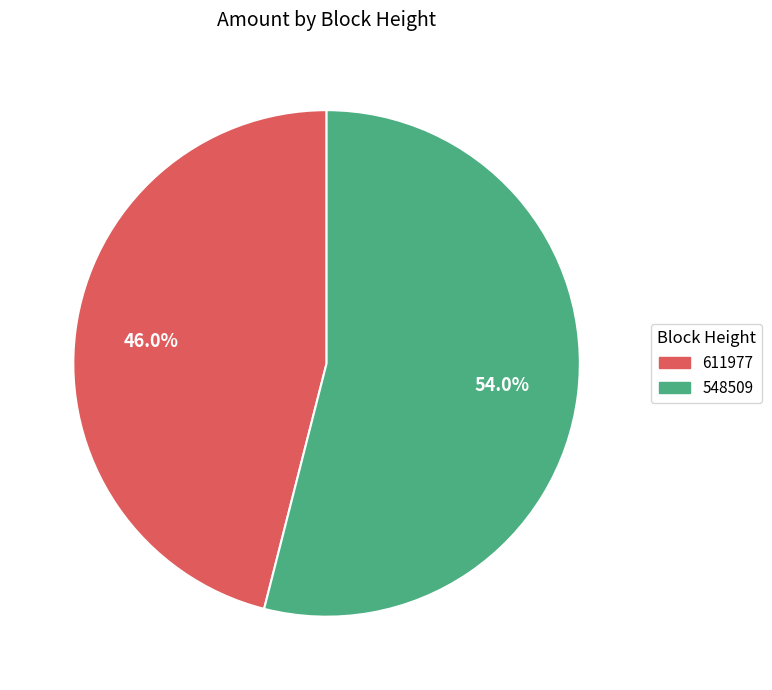

To the nearest percent, what is the combined percentage of 548509 and 611977?

100%